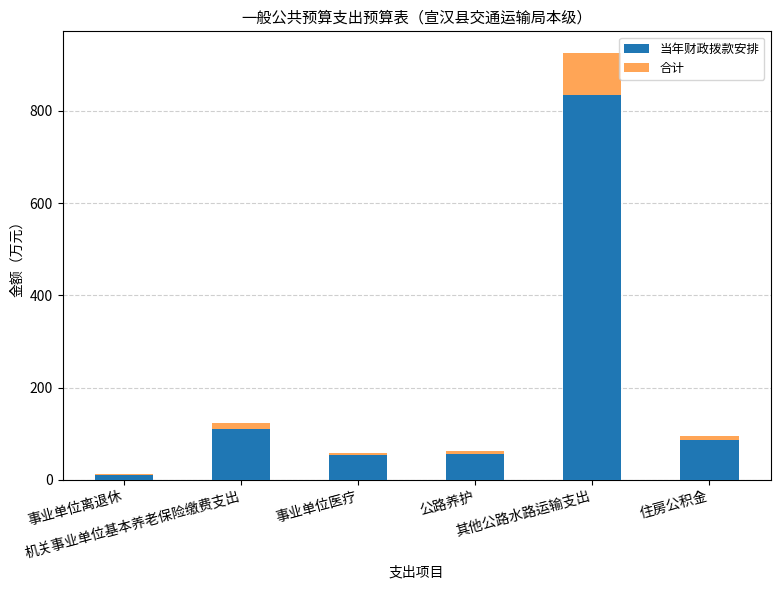

What is the highest value of the 当年财政拨款安排 series?

833.8